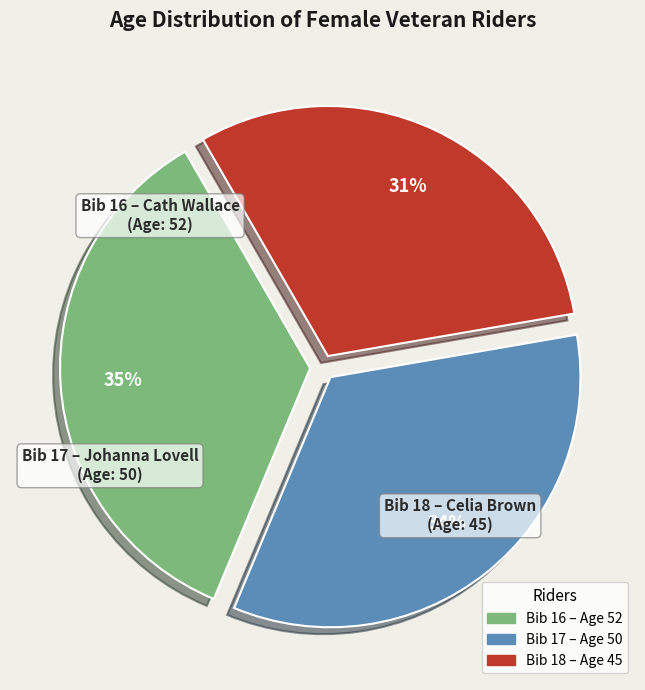

To the nearest percent, what is the average slice percentage?

33%